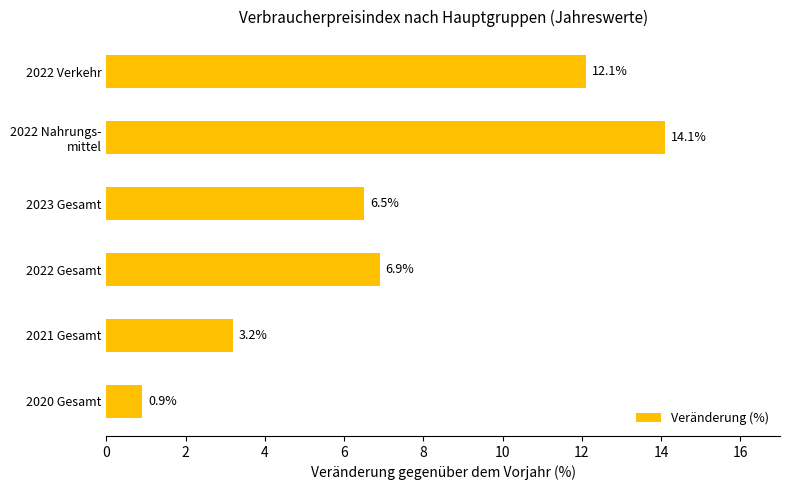

What is the change in value from 2020 Gesamt to 2022 Verkehr?

+11.2